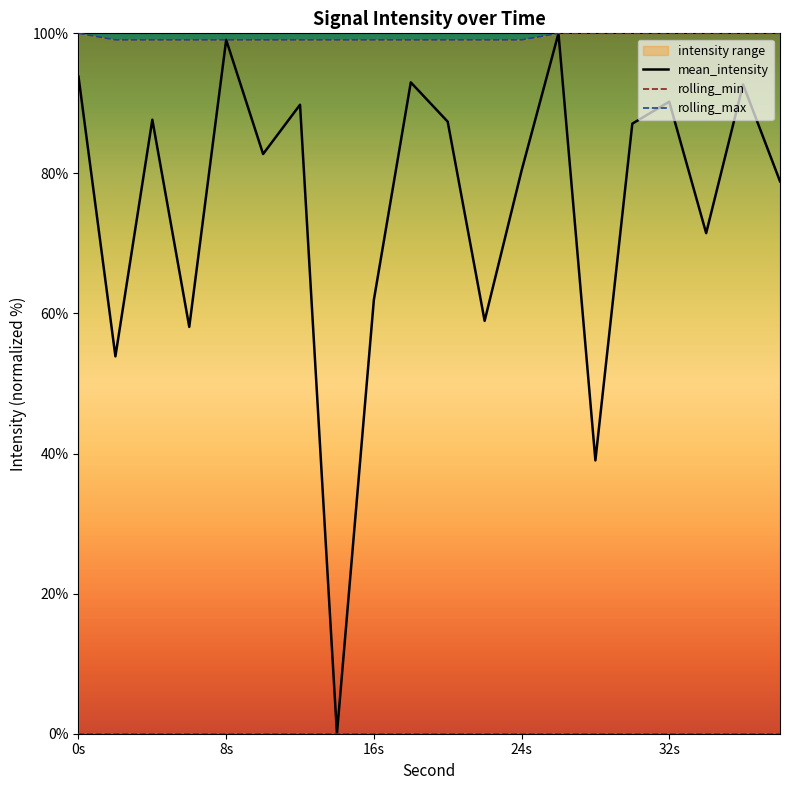

How many lines are shown in the chart?

3